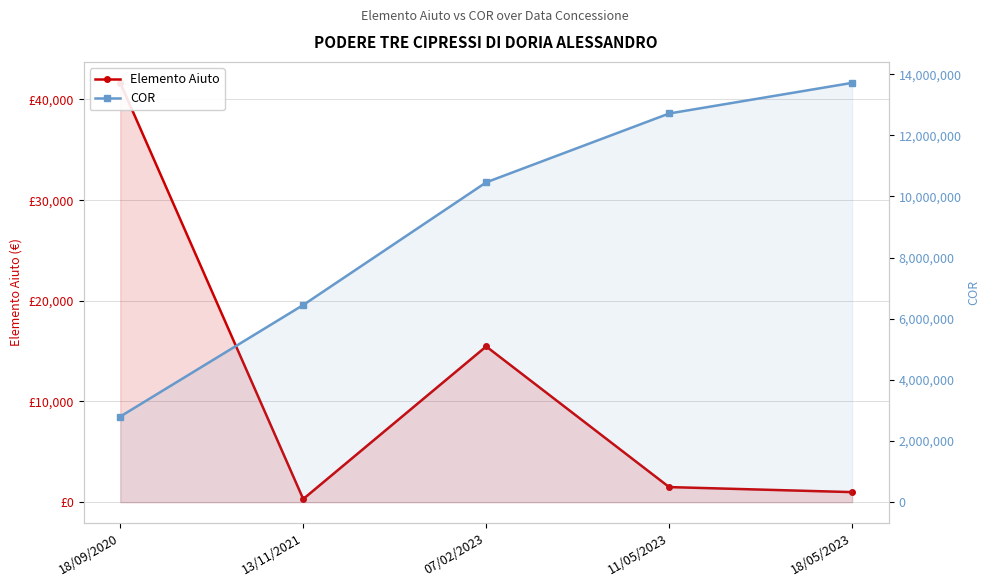

What is the lowest value of the COR series?

2801355.0